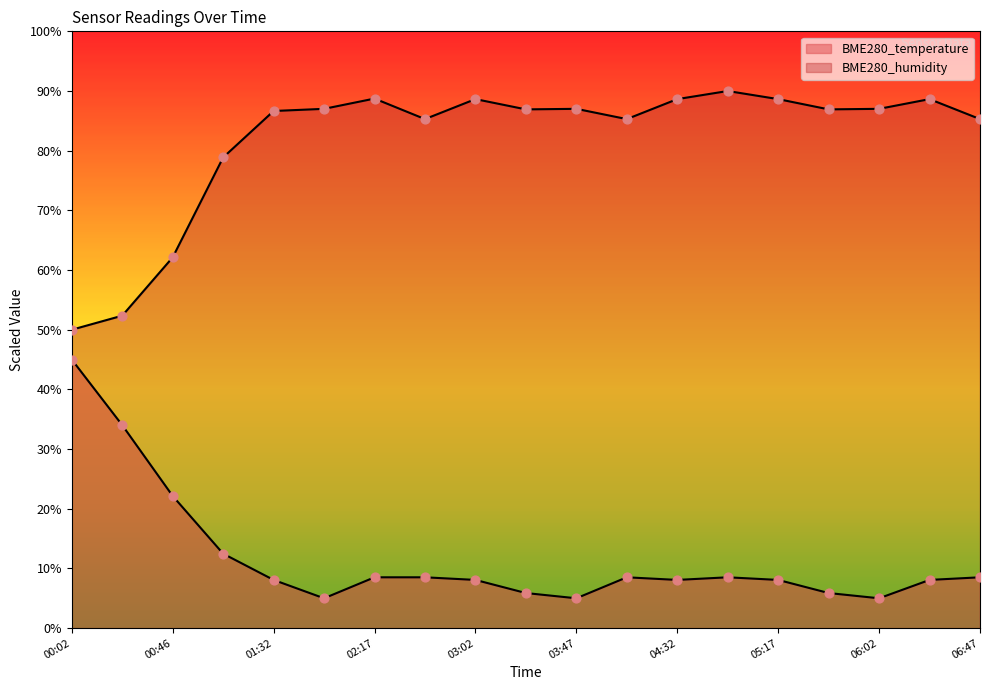

At how many categories does at least one series exceed 45?

19